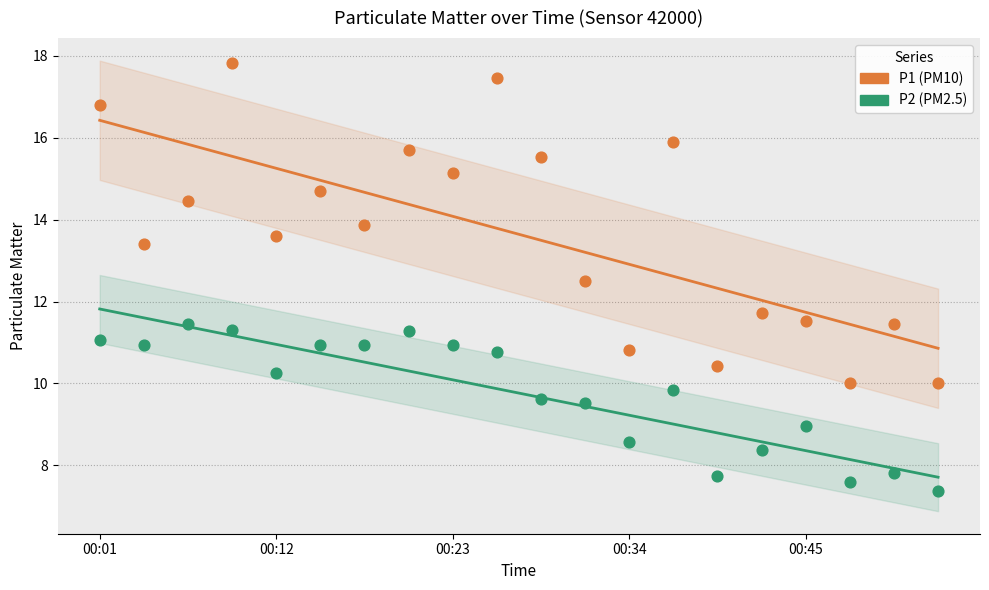

Across all series, what Y value is closest to 12?

11.7